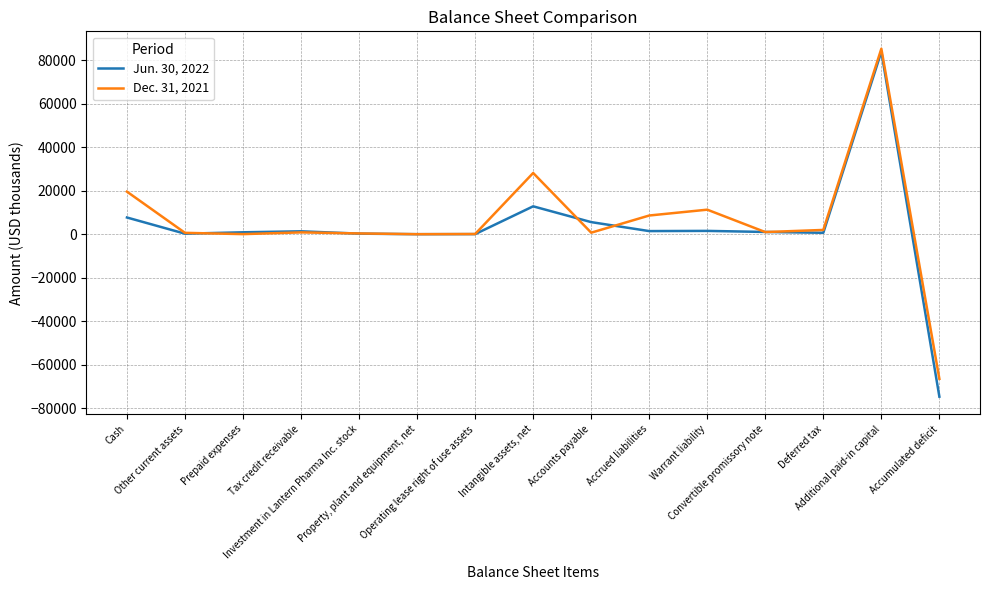

In Dec. 31, 2021, how many points are lower than both neighbors (excluding endpoints)?

4